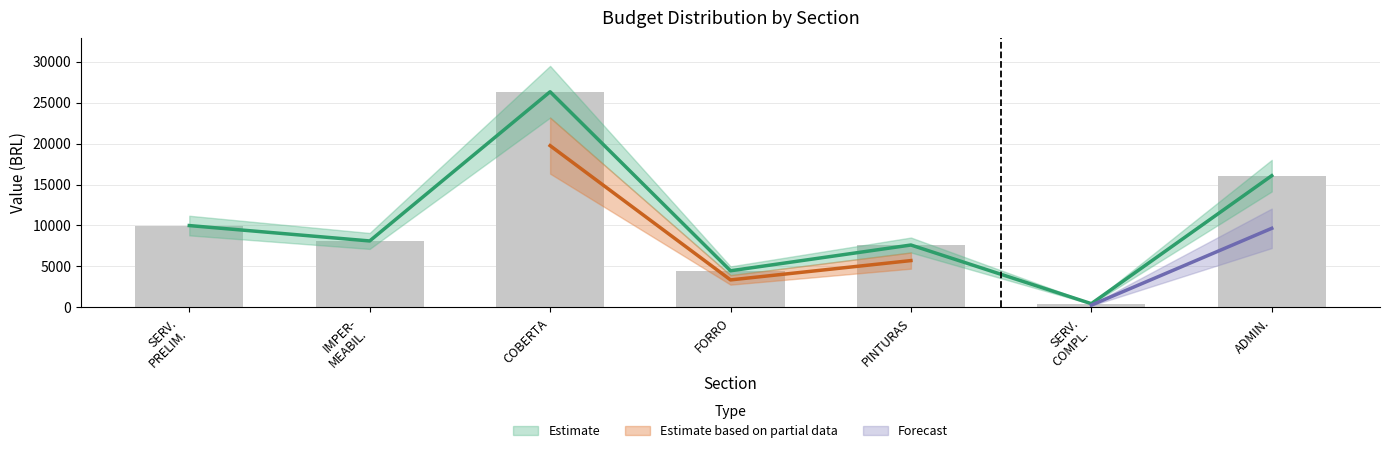

What position from the left is ADMIN.?

7